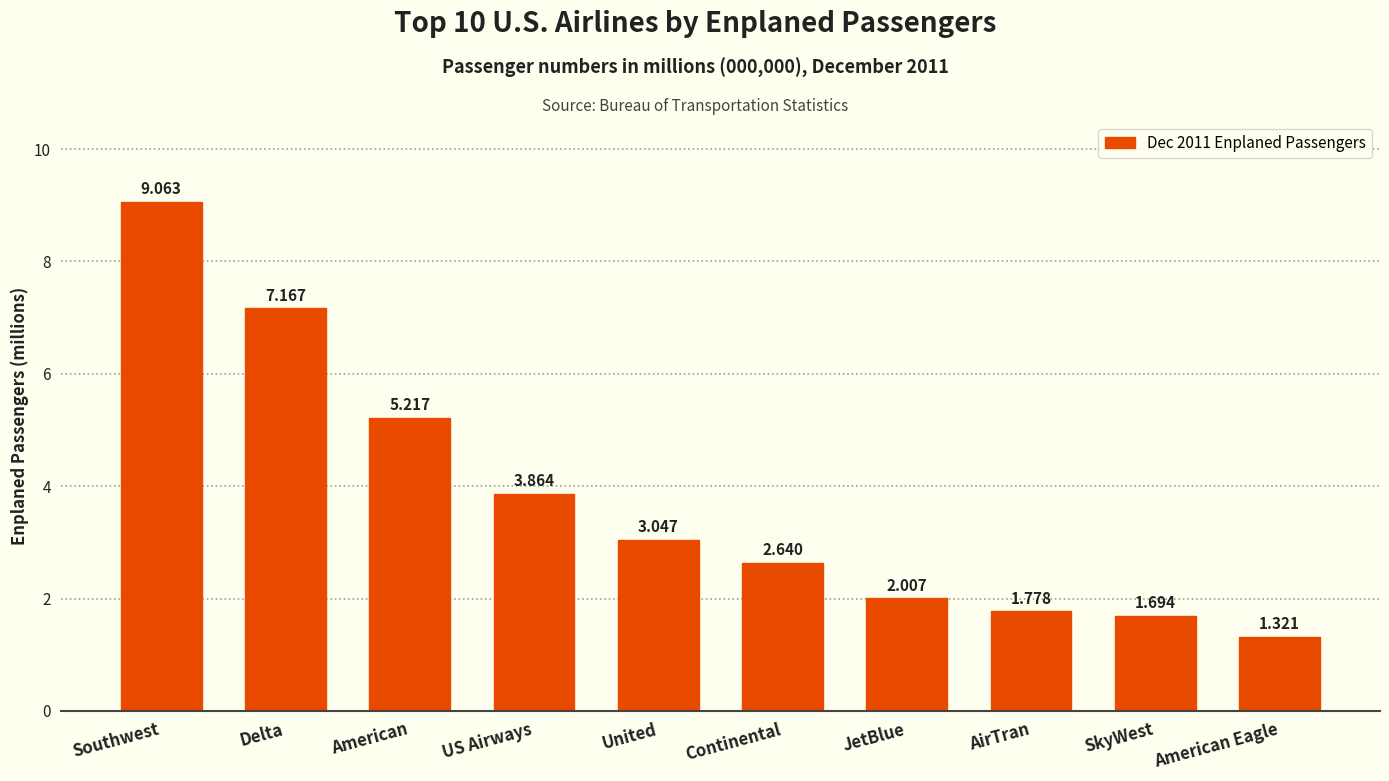

How many data points are above 3?

5